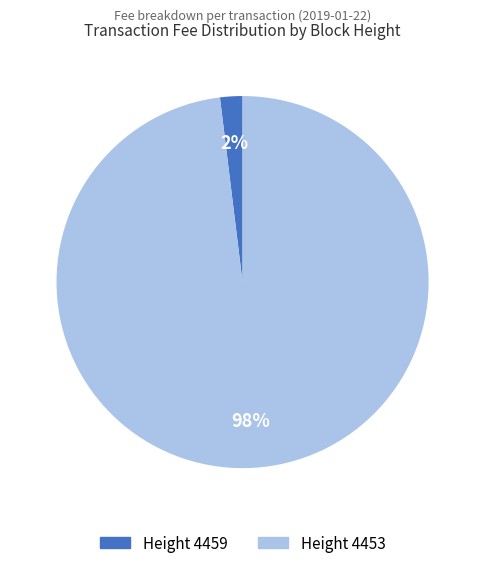

To the nearest percent, what is the difference between the largest and smallest slice percentages?

96%